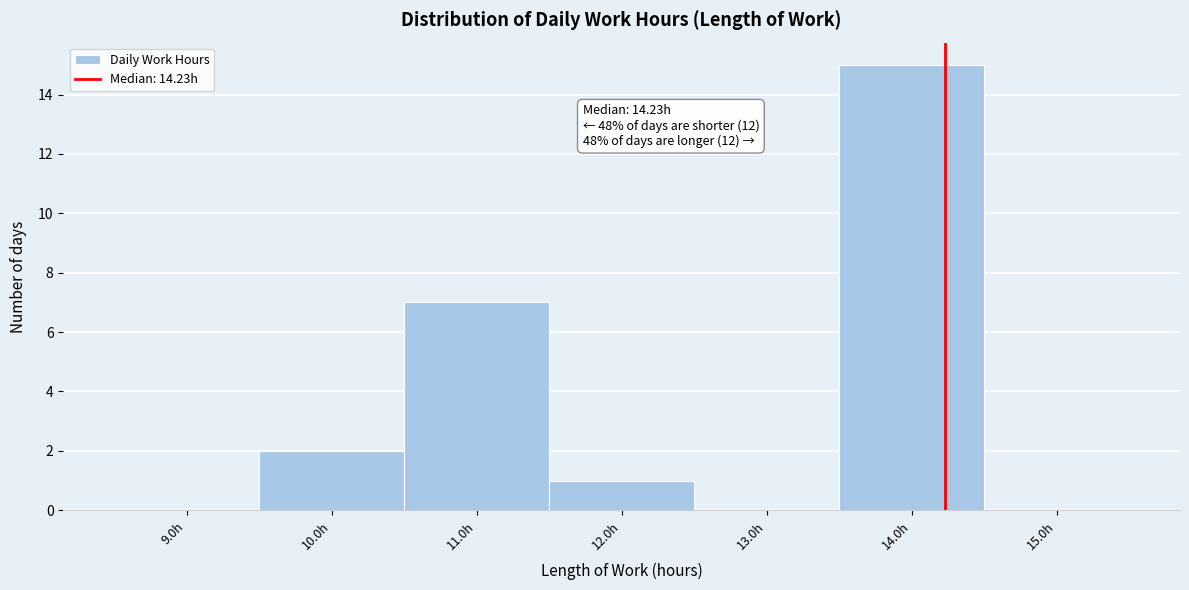

Over which range of the x-axis is the bar tallest?

13.5 to 14.5